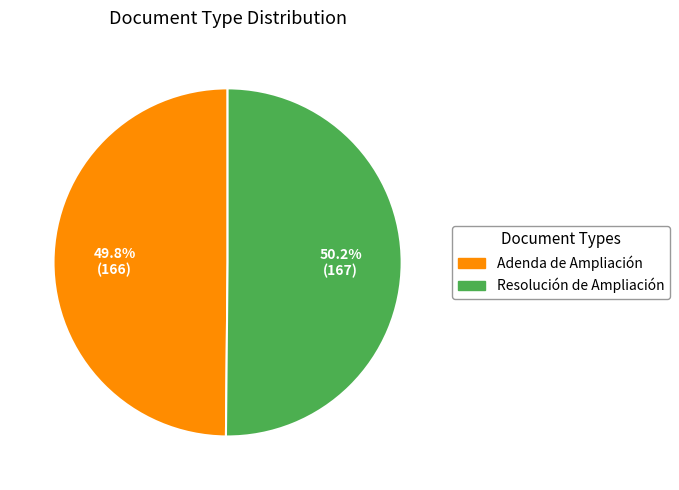

What is the ratio of the value at Resolución de Ampliación to the value at Adenda de Ampliación?

1.0